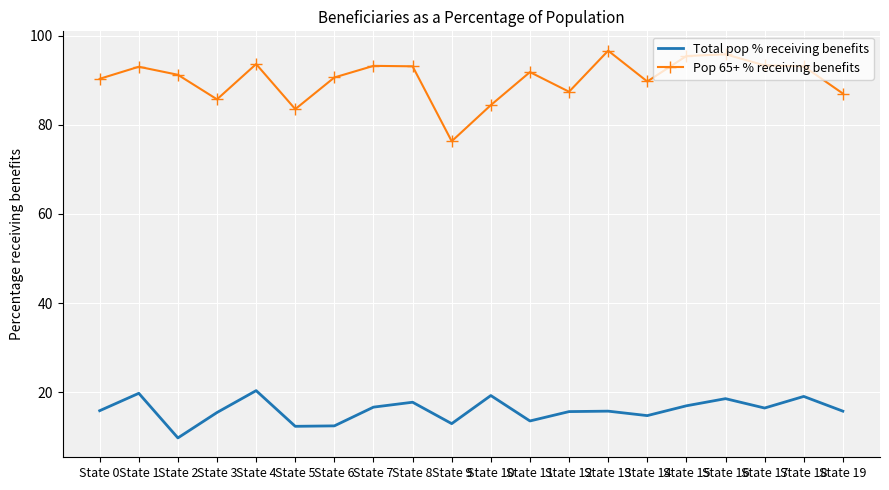

What is the difference between the maximum and minimum values in the Pop 65+ % receiving benefits series?

20.3